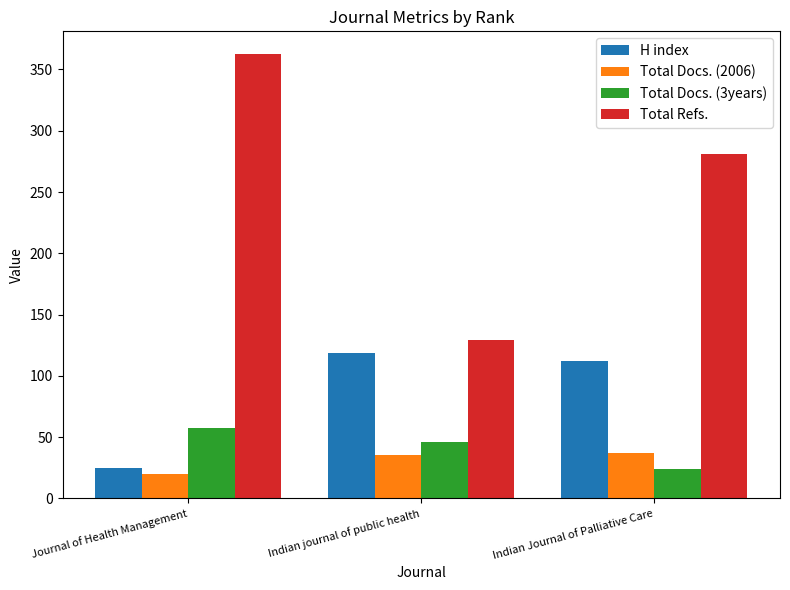

What are all the series names shown in the legend?

H index, Total Docs. (2006), Total Docs. (3years), Total Refs.